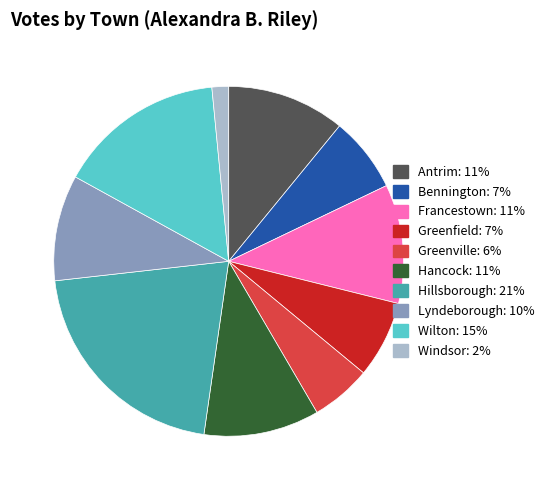

Do Francestown and Lyndeborough together represent more than half of the pie?

No